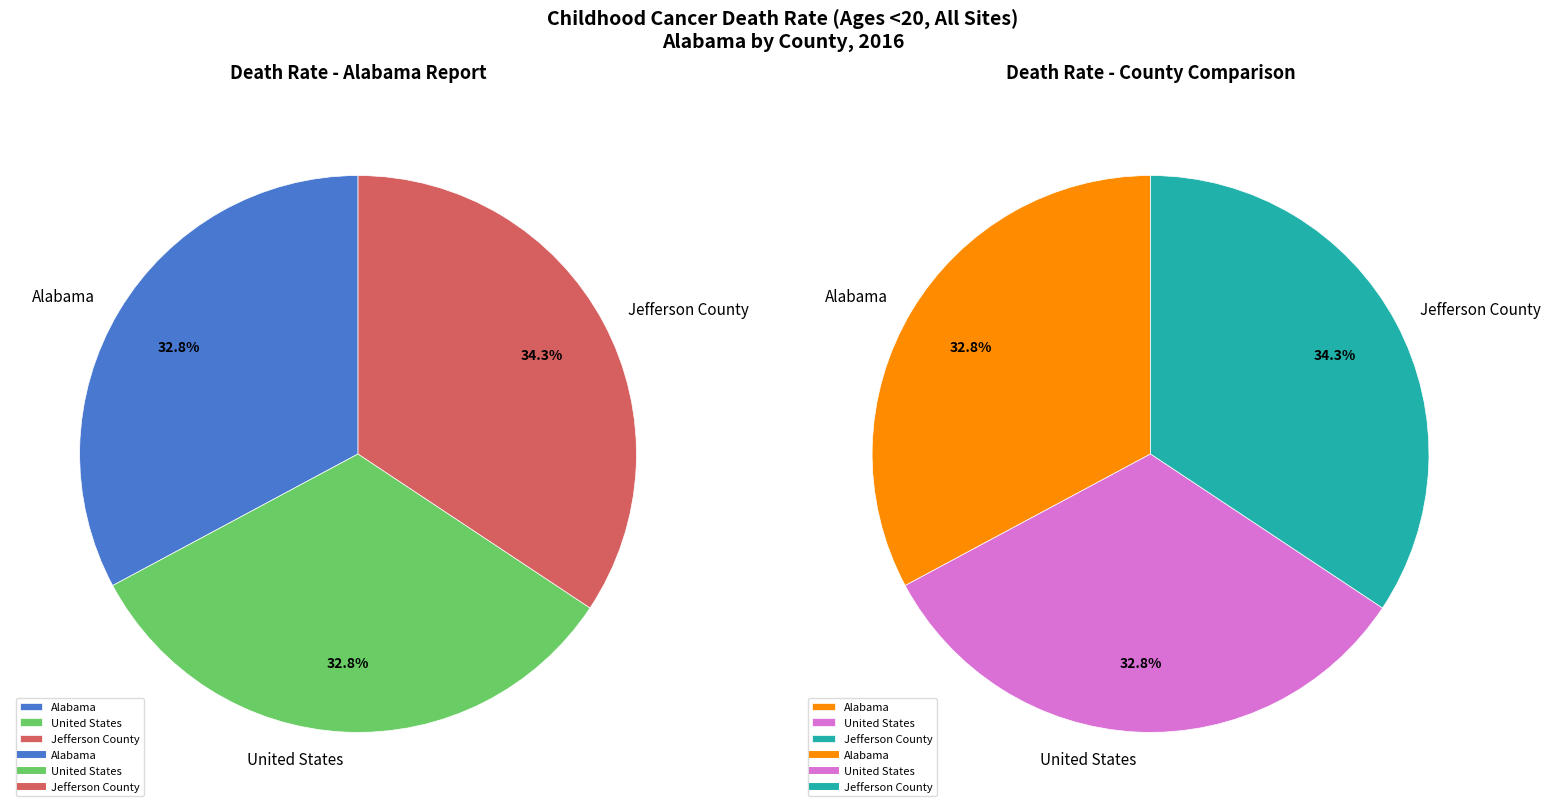

Which category has the smallest portion of the pie?

Alabama